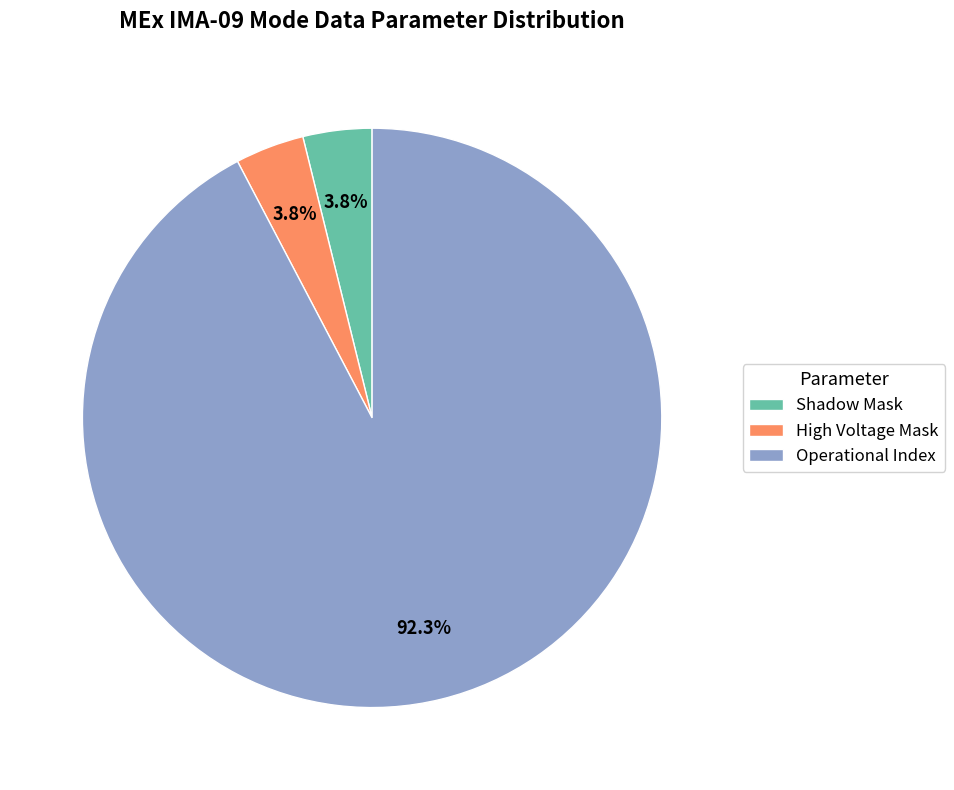

What percentage is NOT represented by Shadow Mask?

96.2%